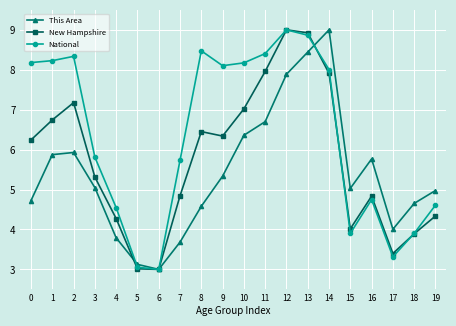

Does the chart have visible grid lines?

Yes